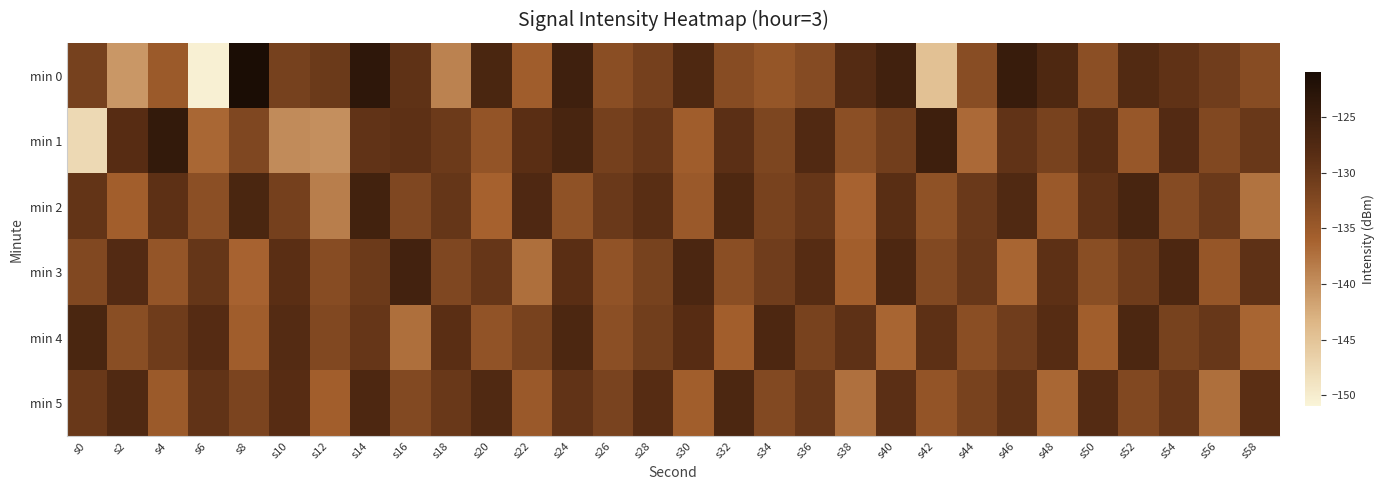

What is the smallest value displayed?

-150.5